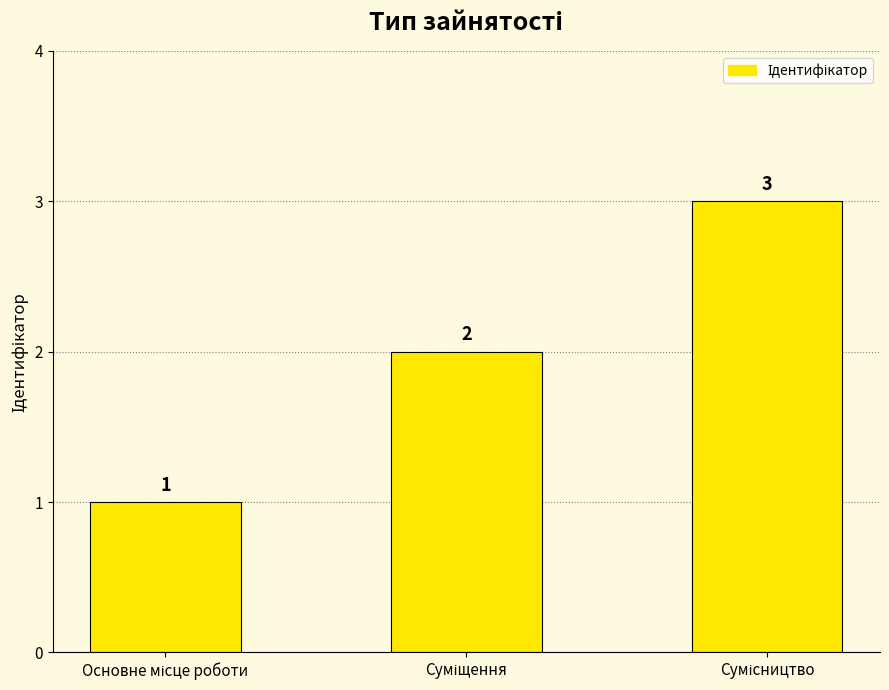

What is the greatest value displayed?

3